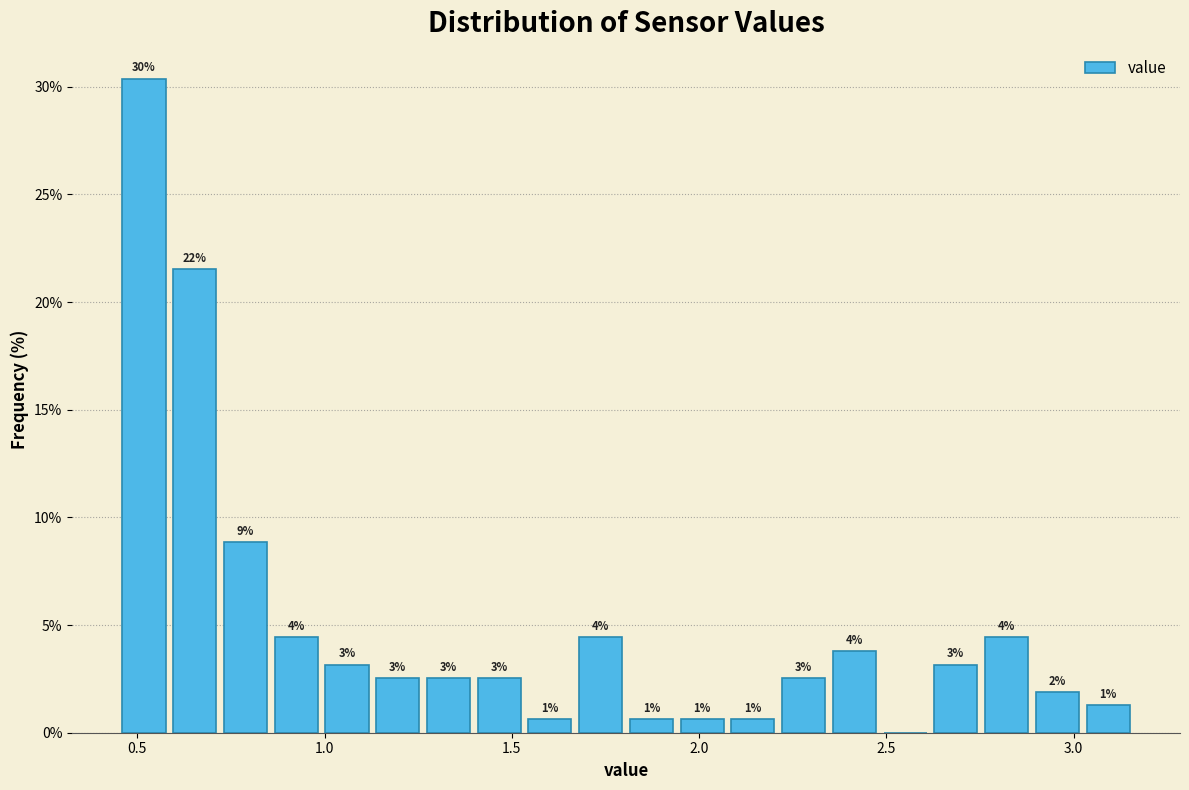

Read against the x-axis, roughly where is the centre of the tallest bar?

0.50